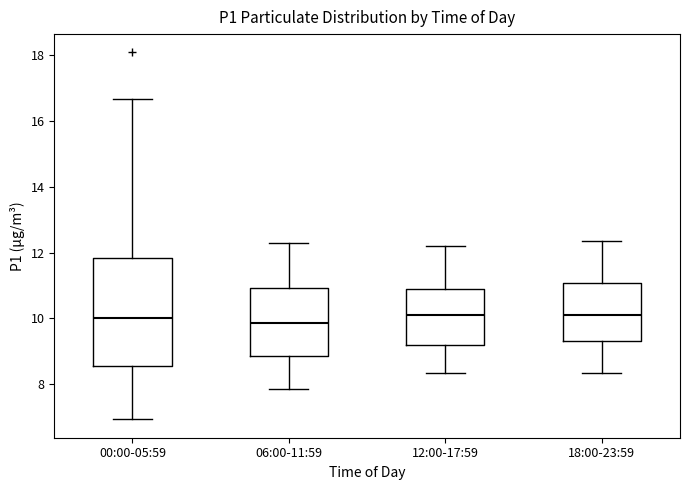

Reading left to right, transcribe this box plot: for each box, give where its median line is, the range the box spans, and where its two whiskers end, as read against the y-axis. The values are not printed on the chart, so give them approximately, as read against the axis.

00:00-05:59: median 10.0, box 8.6 to 11.8, whiskers 7.0 to 16.6
06:00-11:59: median 9.8, box 8.8 to 11.0, whiskers 7.8 to 12.4
12:00-17:59: median 10.2, box 9.2 to 11.0, whiskers 8.4 to 12.2
18:00-23:59: median 10.2, box 9.4 to 11.0, whiskers 8.4 to 12.4